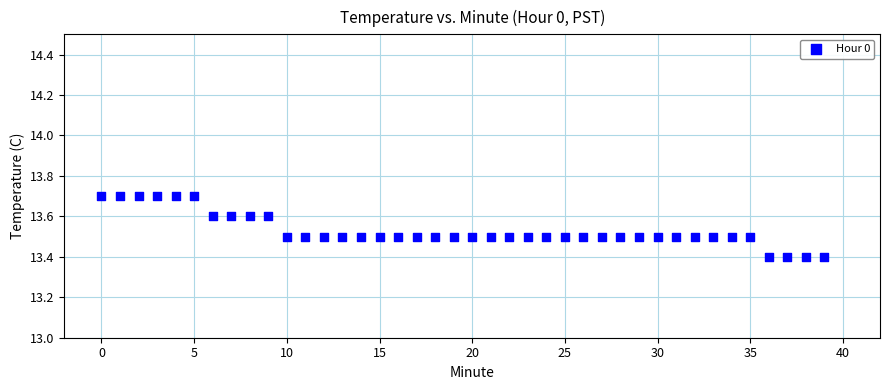

What is the range of Y values (max minus min)?

0.3